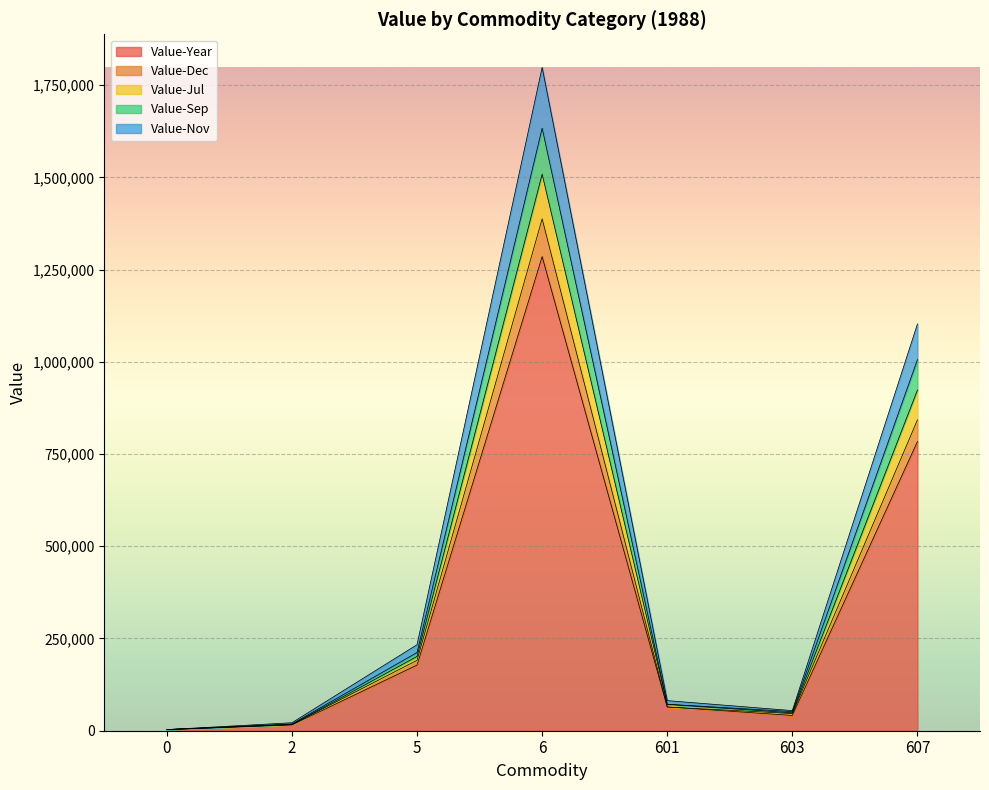

What is the smallest value displayed?

3086